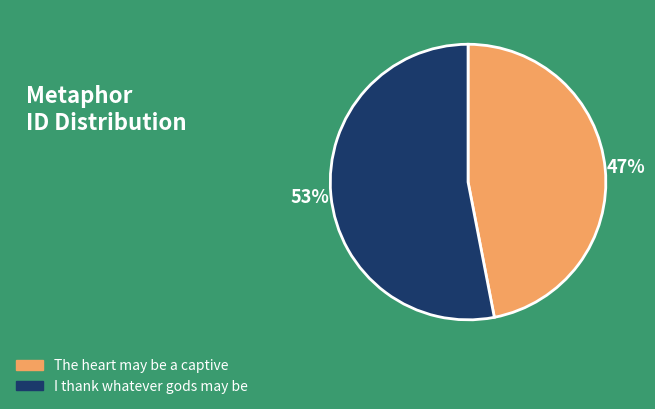

To the nearest percent, what is the difference between the The heart may be a captive and I thank whatever gods may be slice percentages?

6%